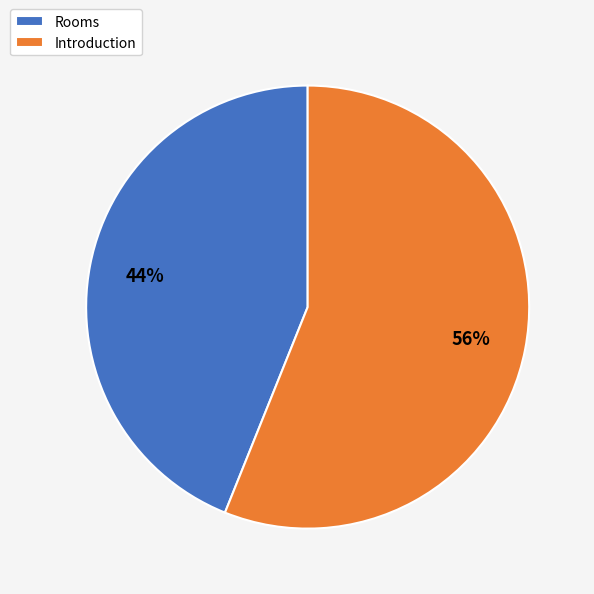

Approximately how many times larger is the value at Introduction compared to Rooms?

1.3